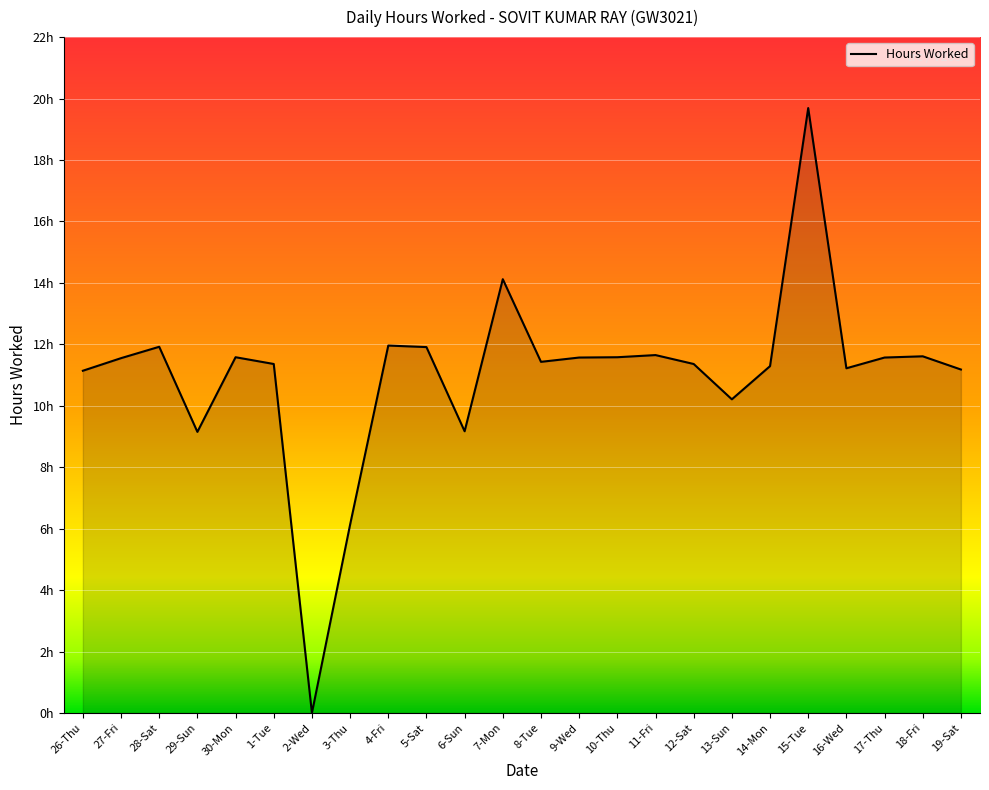

Does the chart have visible grid lines?

Yes